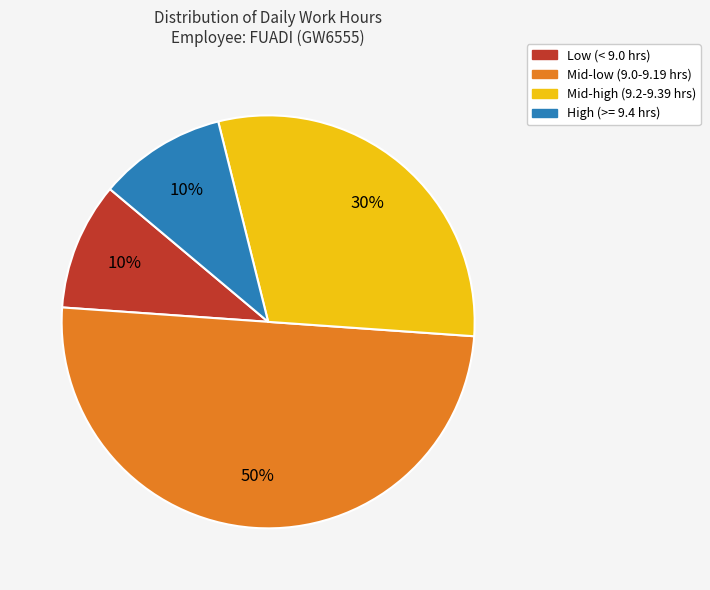

To the nearest percent, what is the difference between the largest and smallest slice percentages?

40%